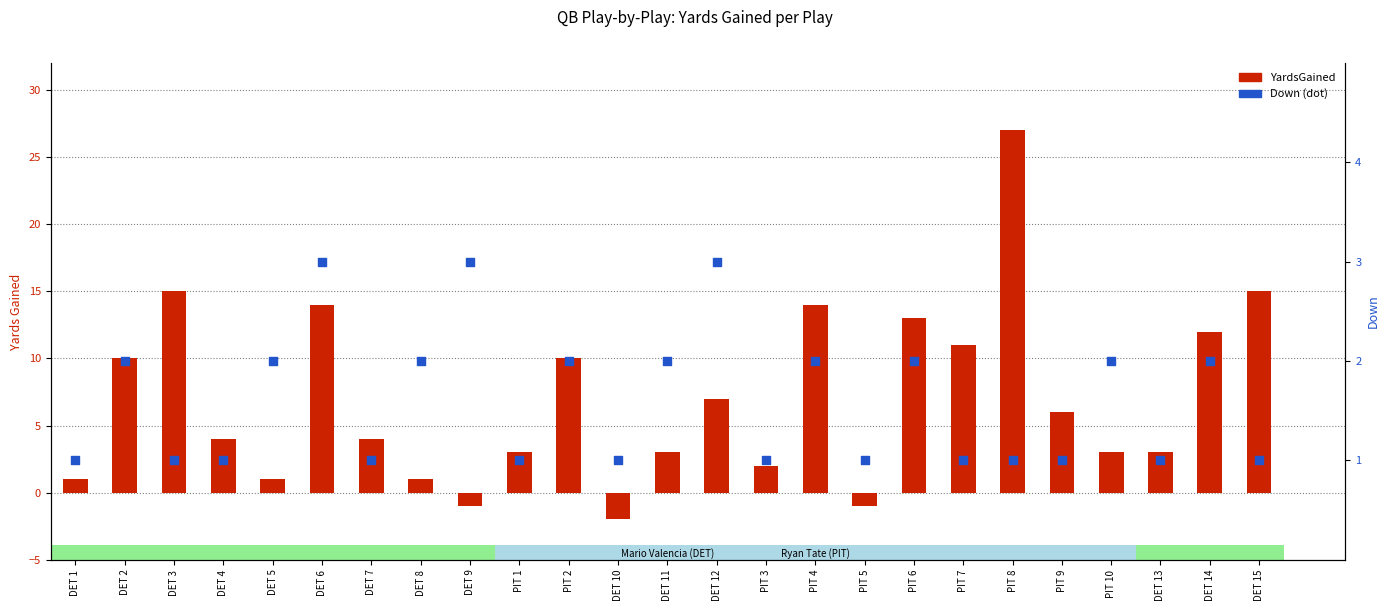

What are all the series names shown in the legend?

YardsGained, Down